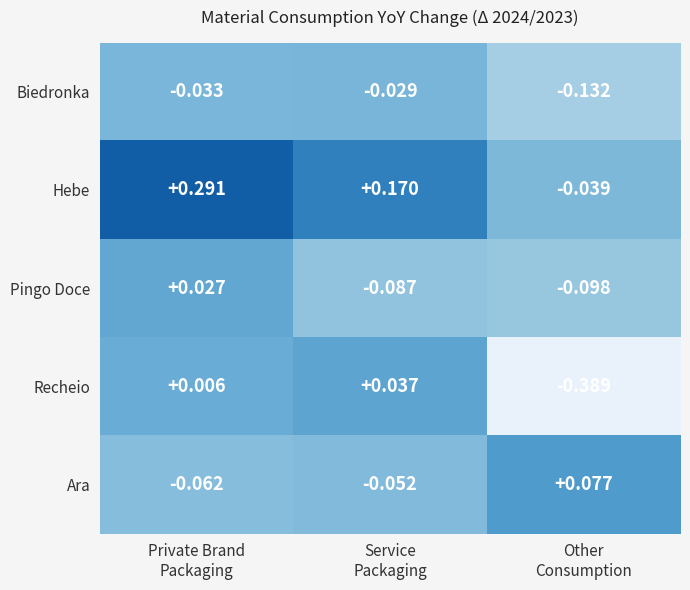

Between Private Brand
Packaging and Service
Packaging, which series saw the biggest shift?

Hebe